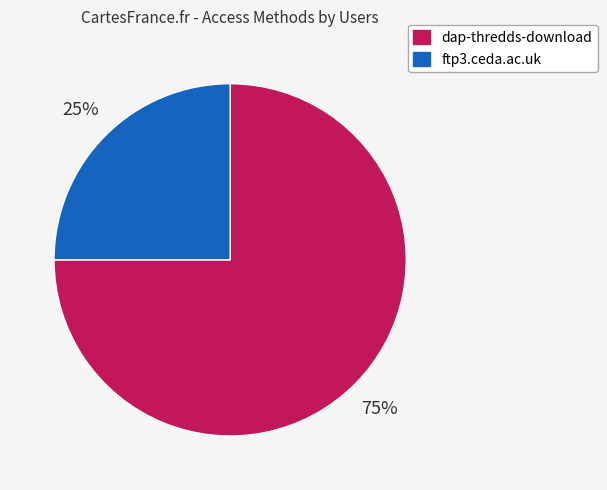

To the nearest percent, what is the average slice percentage?

50%